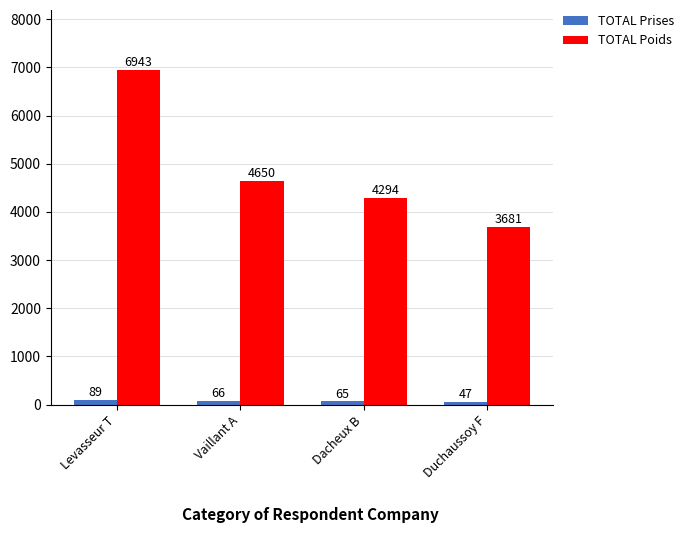

Count the number of categories in the chart.

4